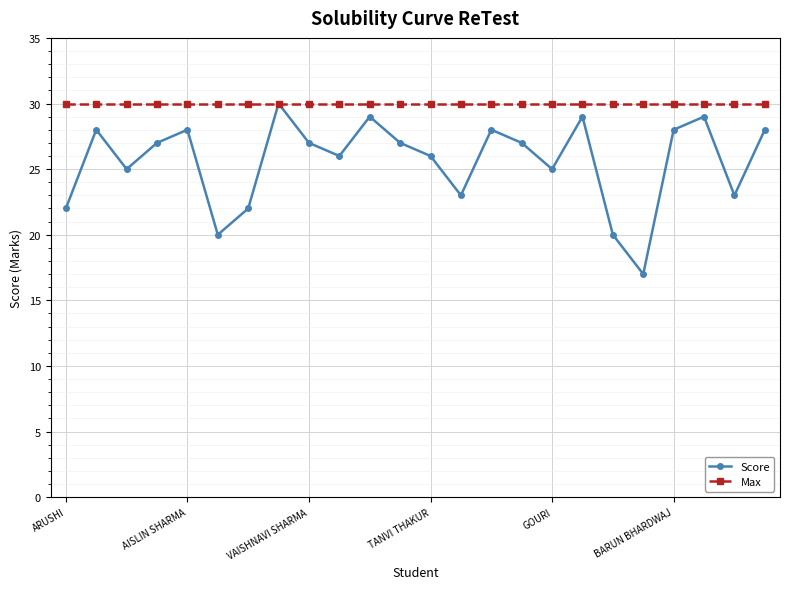

List the series in order of their overall mean, lowest first.

Score, Max